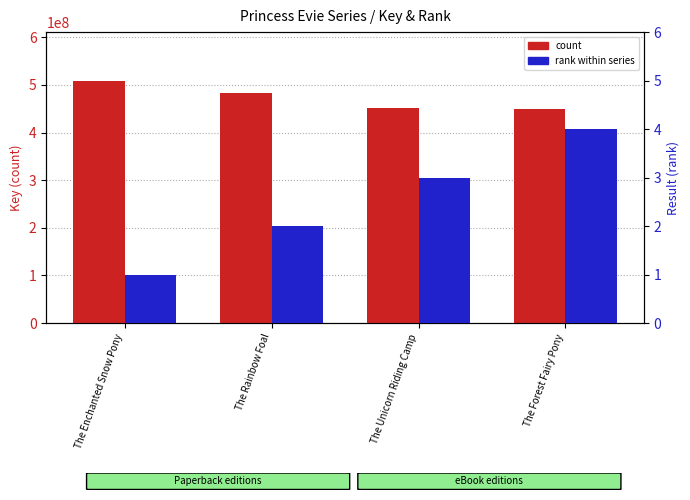

What is the value of the rank within series bar at the 2nd from the left?

2